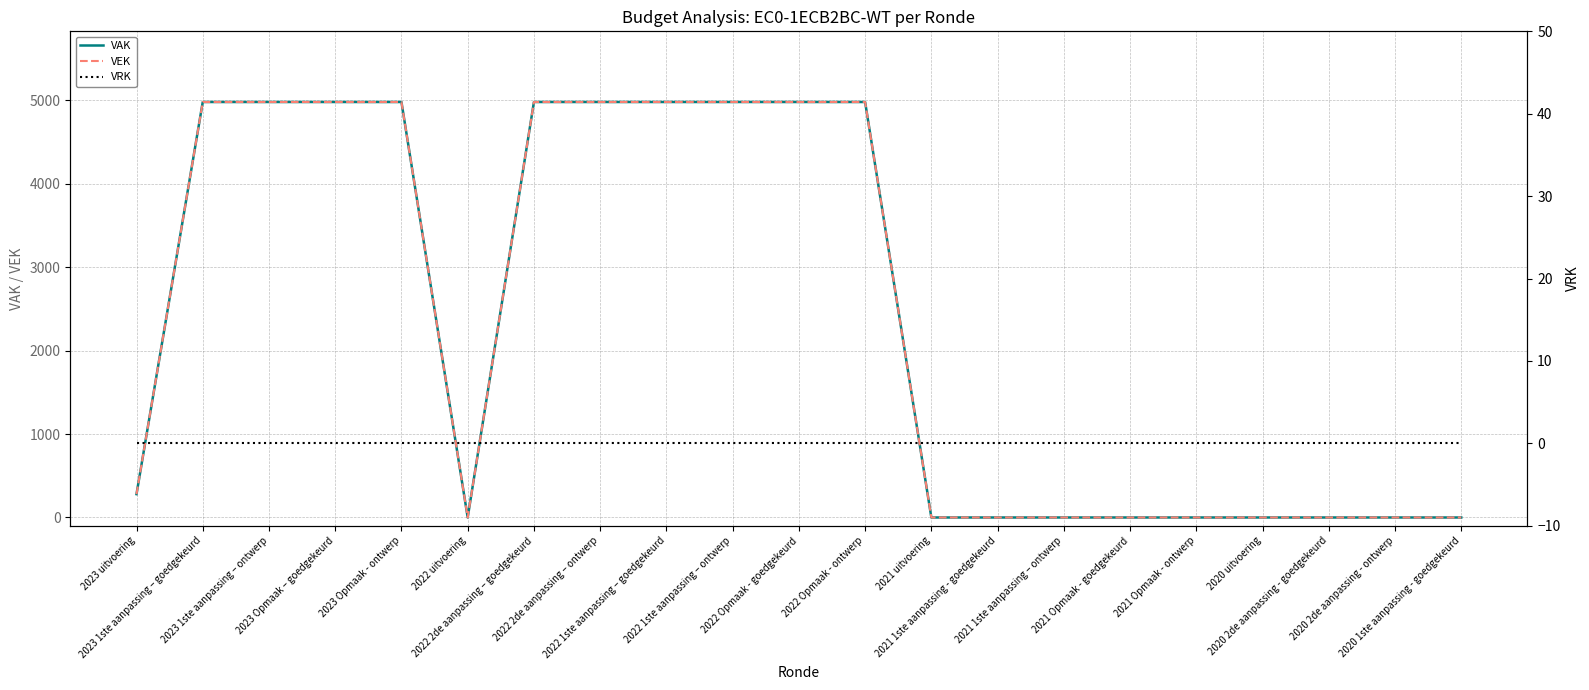

What is the difference between the VEK values at 2022 Opmaak - ontwerp and 2020 uitvoering?

4981